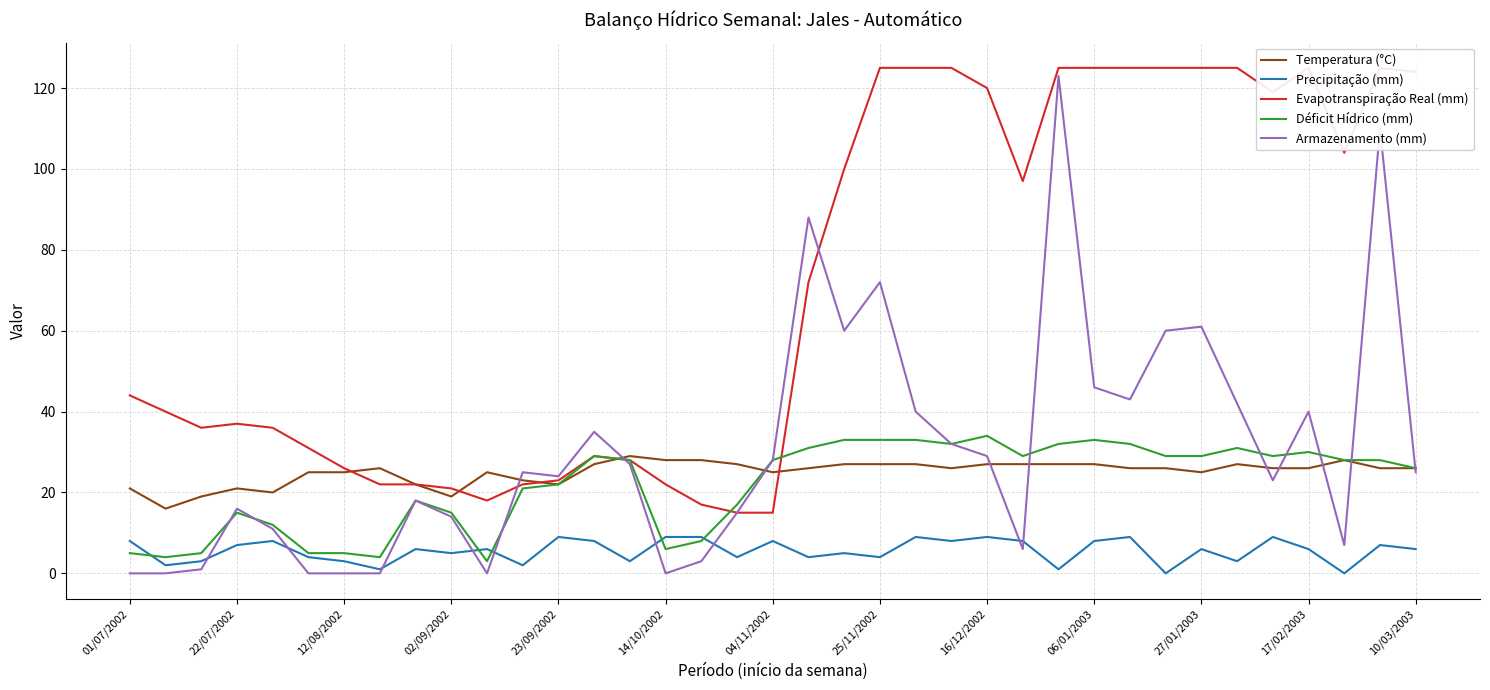

Does the chart have visible grid lines?

Yes